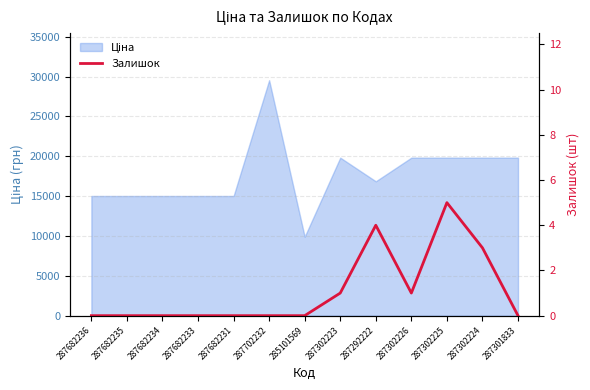

At which category does the data reach its first local peak?

287292222